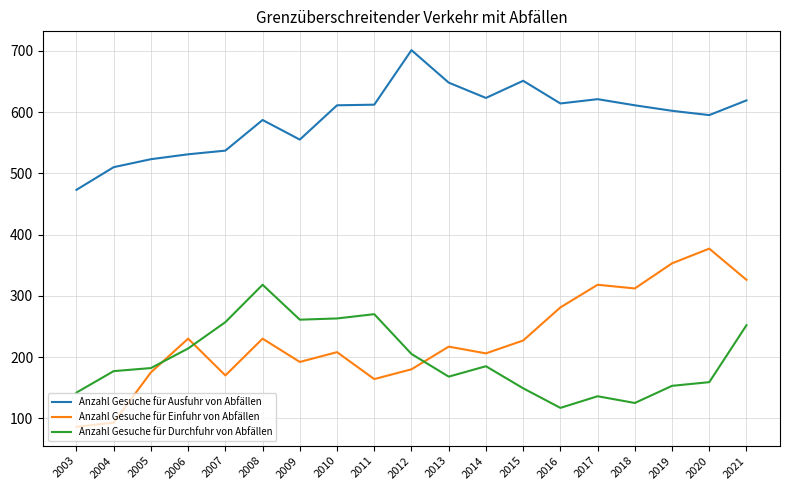

At which category is the sum across all series the highest?

2021